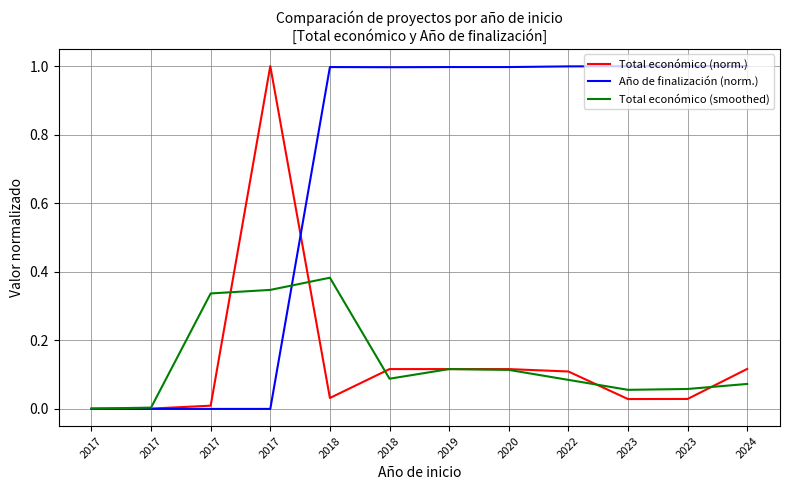

How many intersections are there between Total económico (smoothed) and Total económico (norm.)?

5